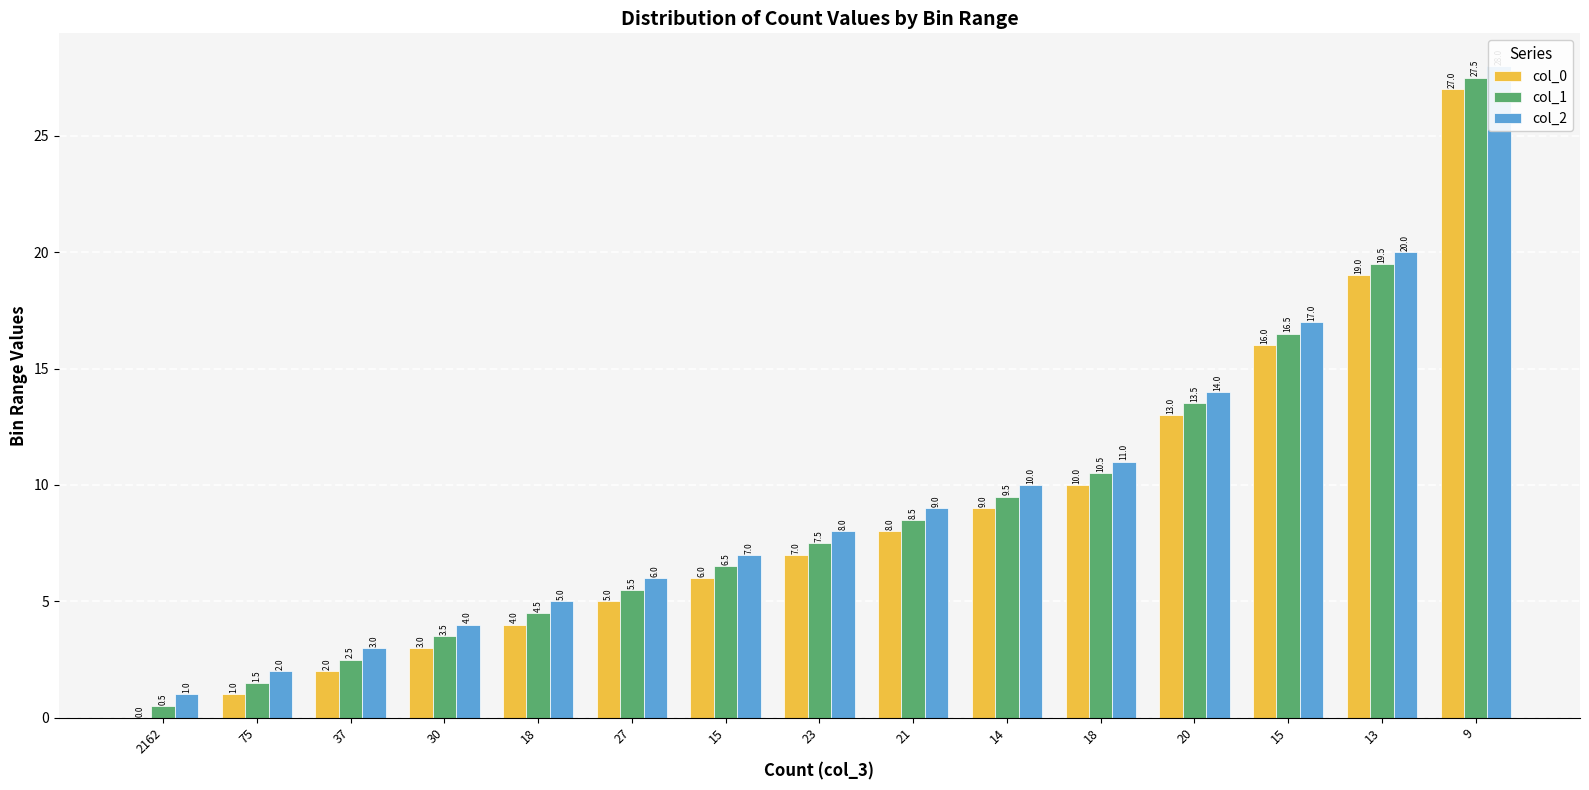

Are the bars horizontal?

No